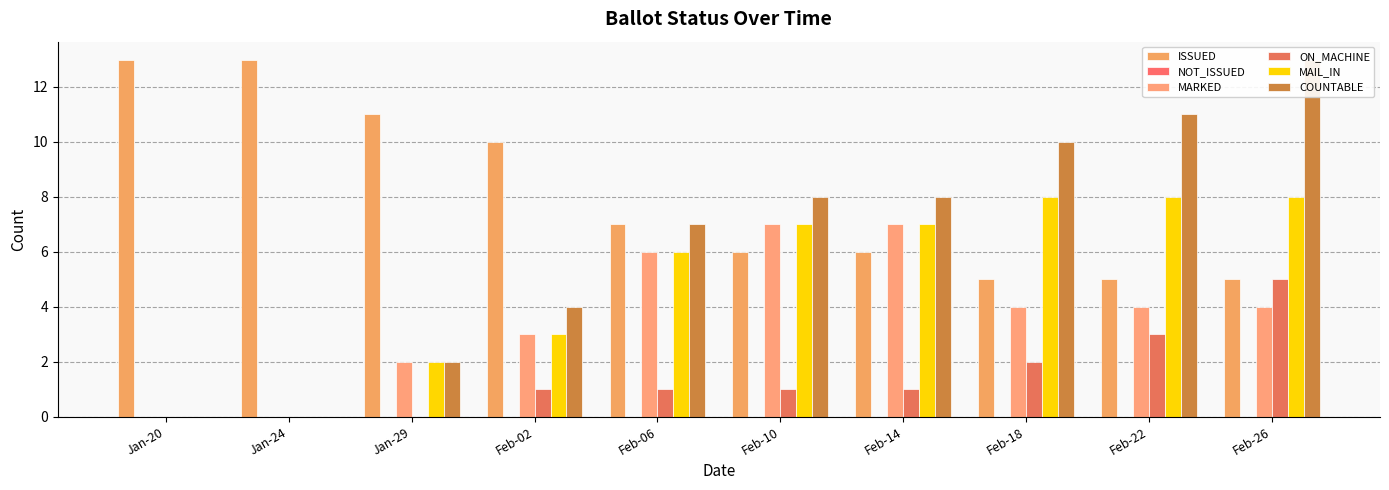

How many values in the MARKED series exceed 4?

3